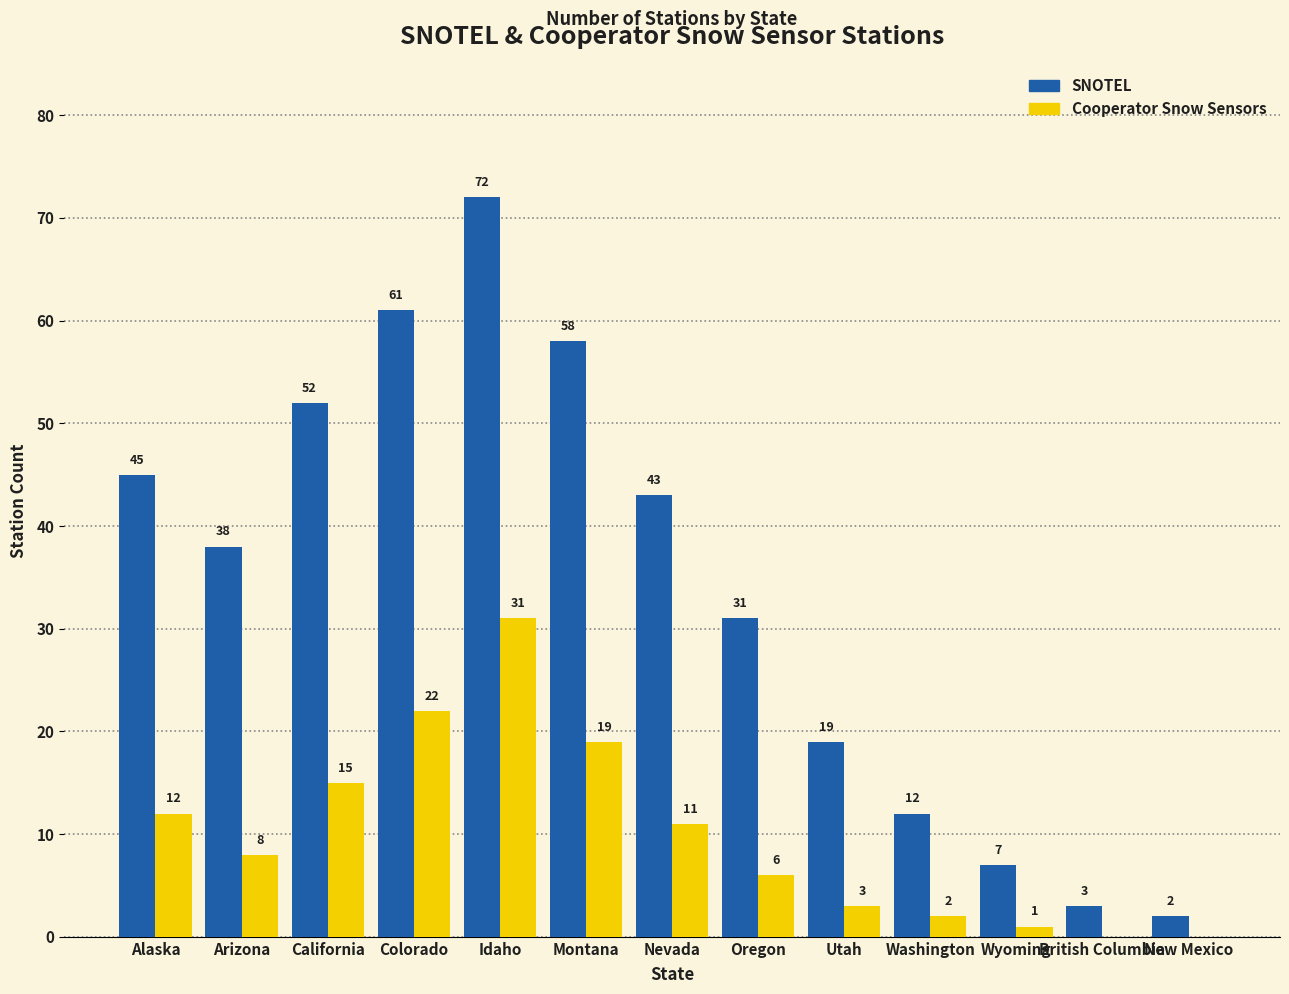

What is the total value across all series at New Mexico?

2